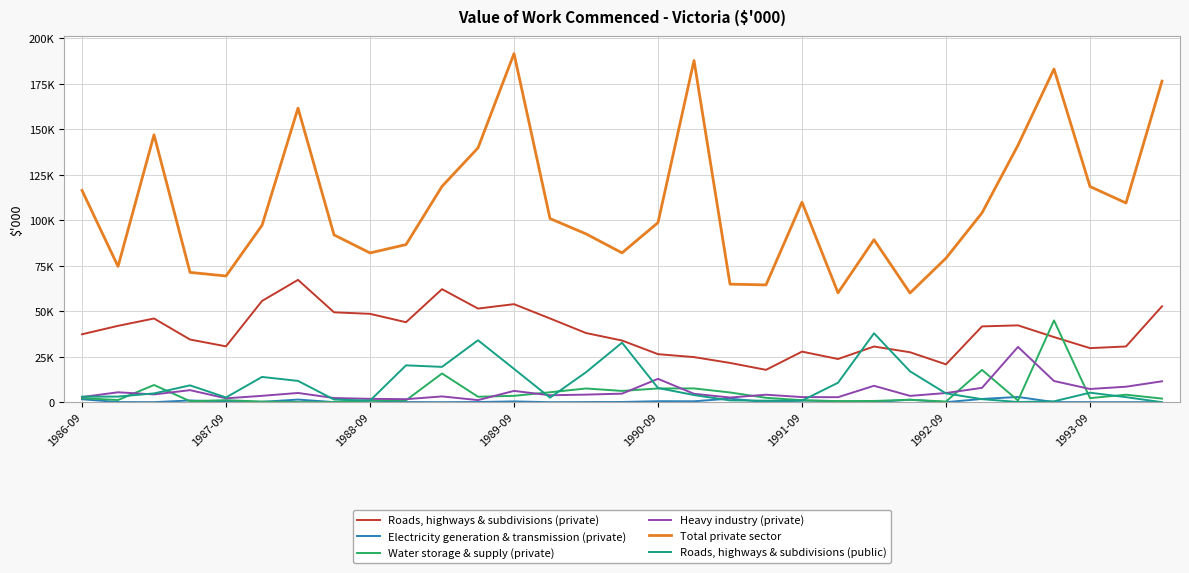

Is this an area chart (filled region under the line)?

No